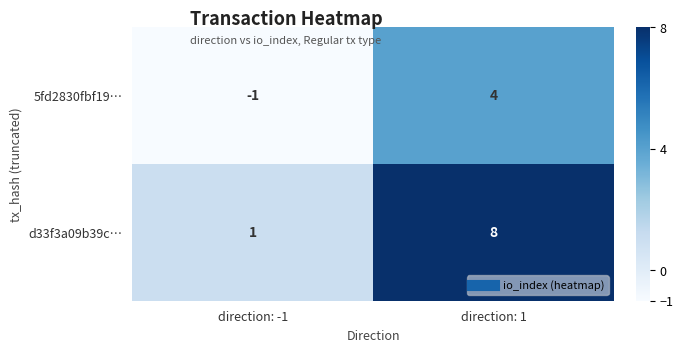

What is the maximum value shown in the chart?

8